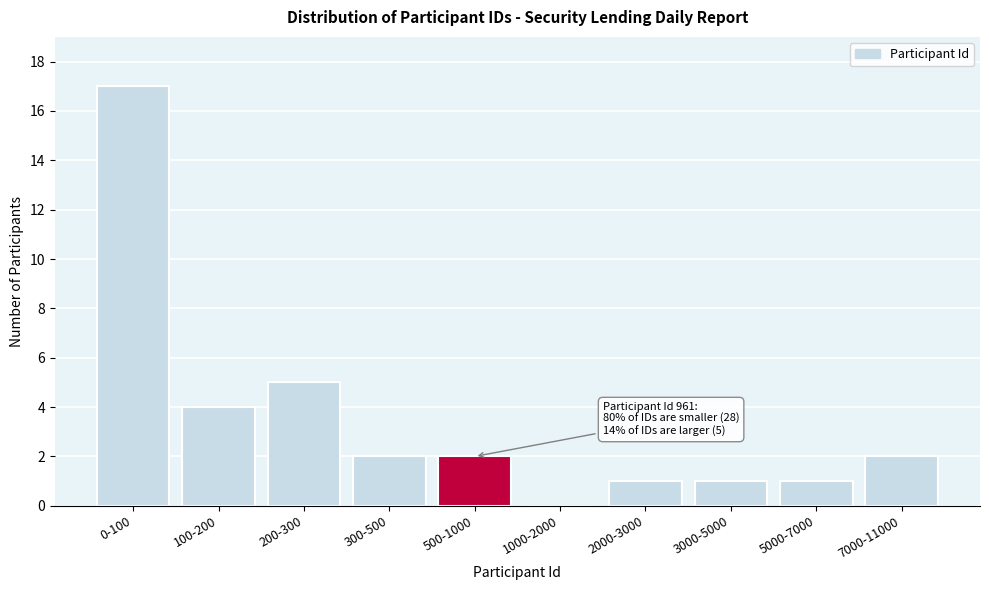

Reading right to left, extract all data points from this chart.

7000-11000=2	5000-7000=1	3000-5000=1	2000-3000=1	1000-2000=0	500-1000=2	300-500=2	200-300=5	100-200=4	0-100=17